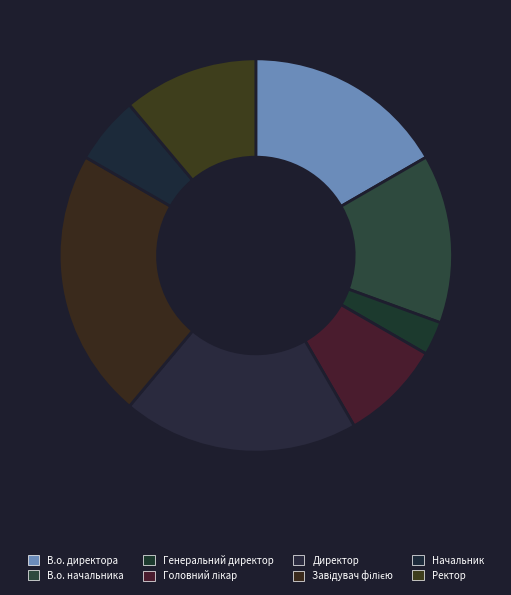

The В.о. директора slice represents 17% of the pie. True or false?

True